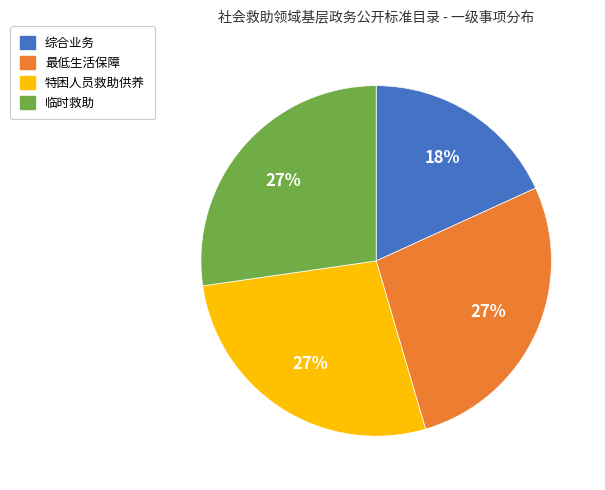

To the nearest percent, what percentage of the pie is 最低生活保障?

27%